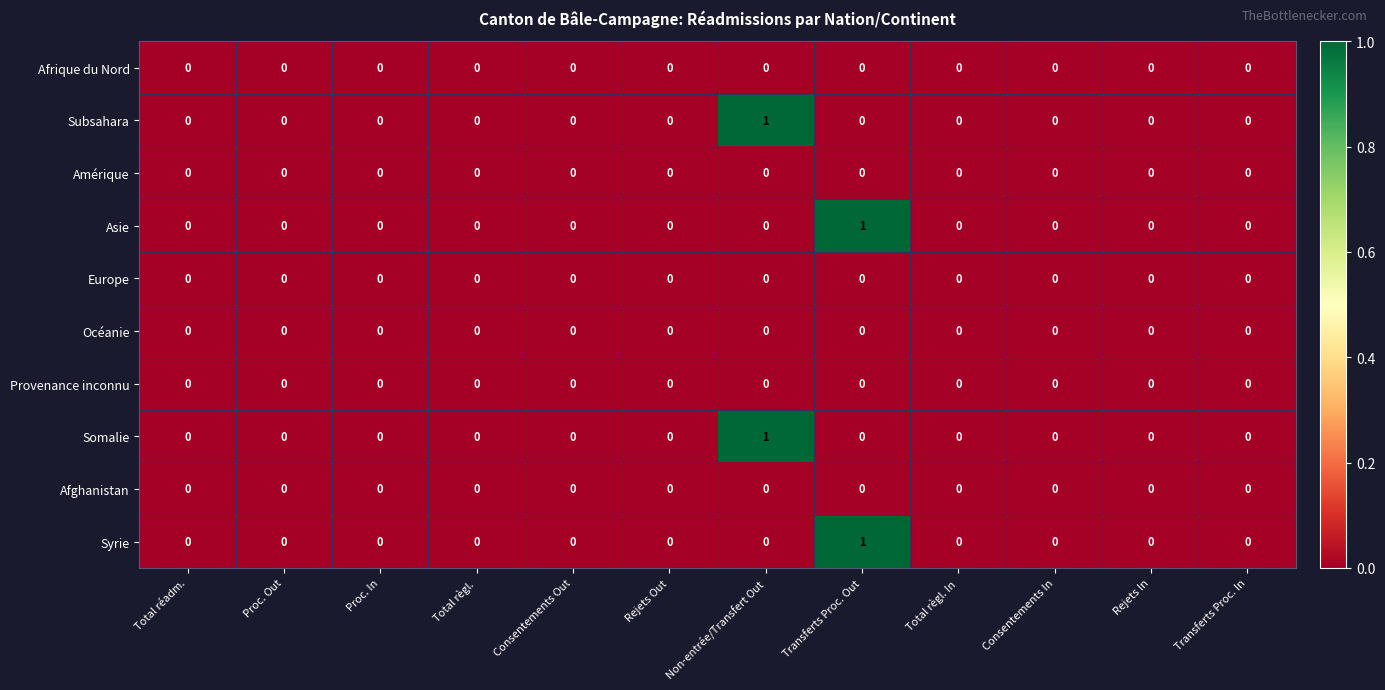

How many Syrie values are between 0 and 1?

12